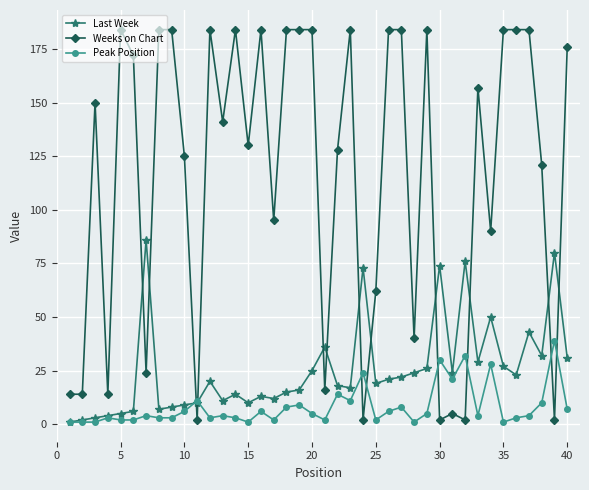

What is the difference between the maximum and minimum values in the Weeks on Chart series?

182